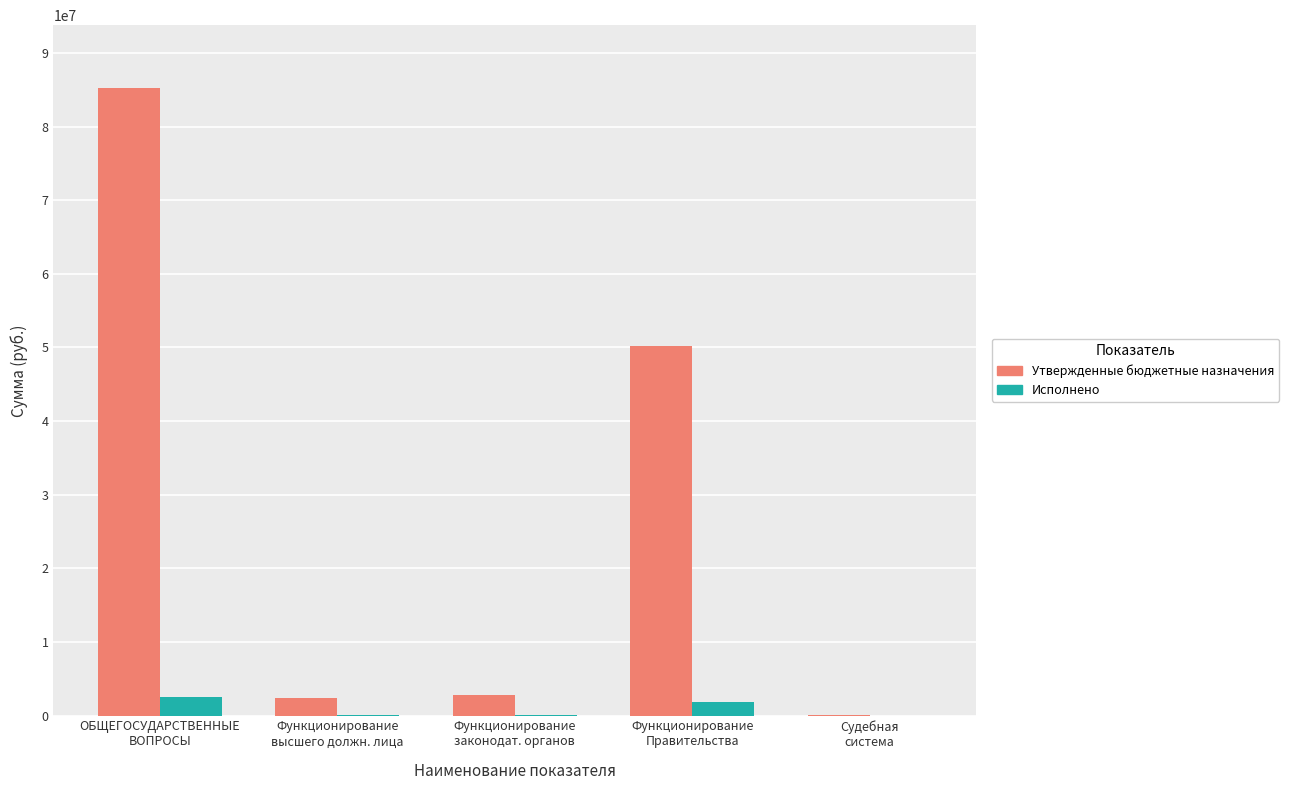

Which series has the largest total across all categories?

Утвержденные бюджетные назначения